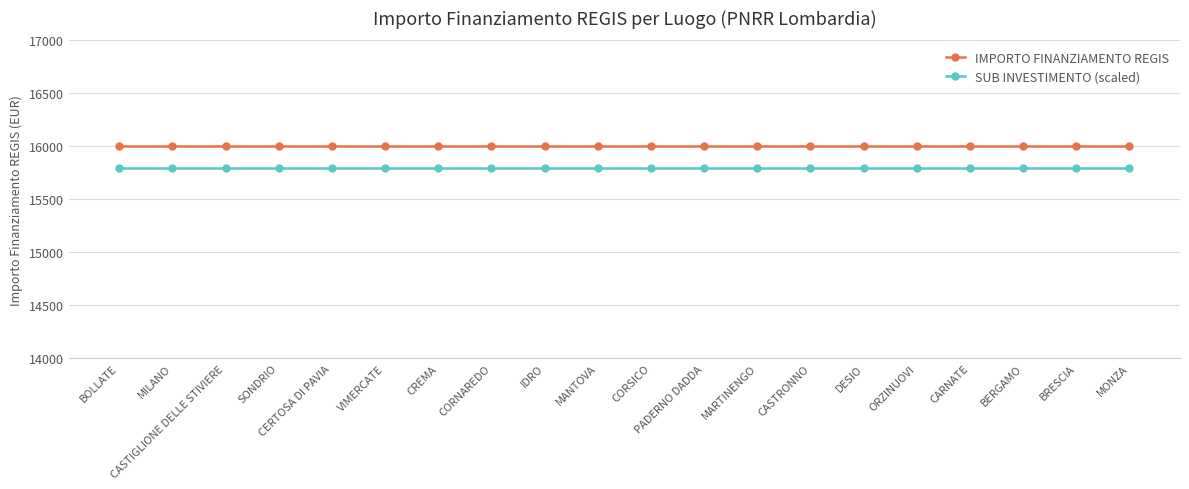

Which series has the largest total across all categories?

IMPORTO FINANZIAMENTO REGIS